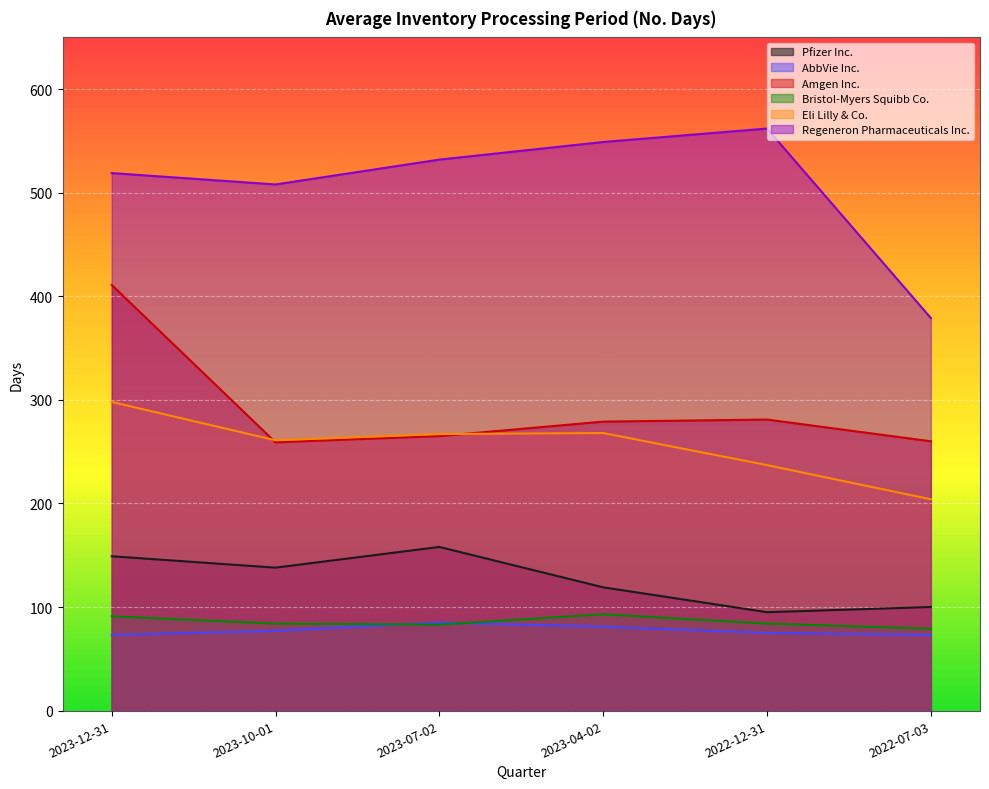

Is it true that Regeneron Pharmaceuticals Inc. equals 379 at 2022-07-03?

True